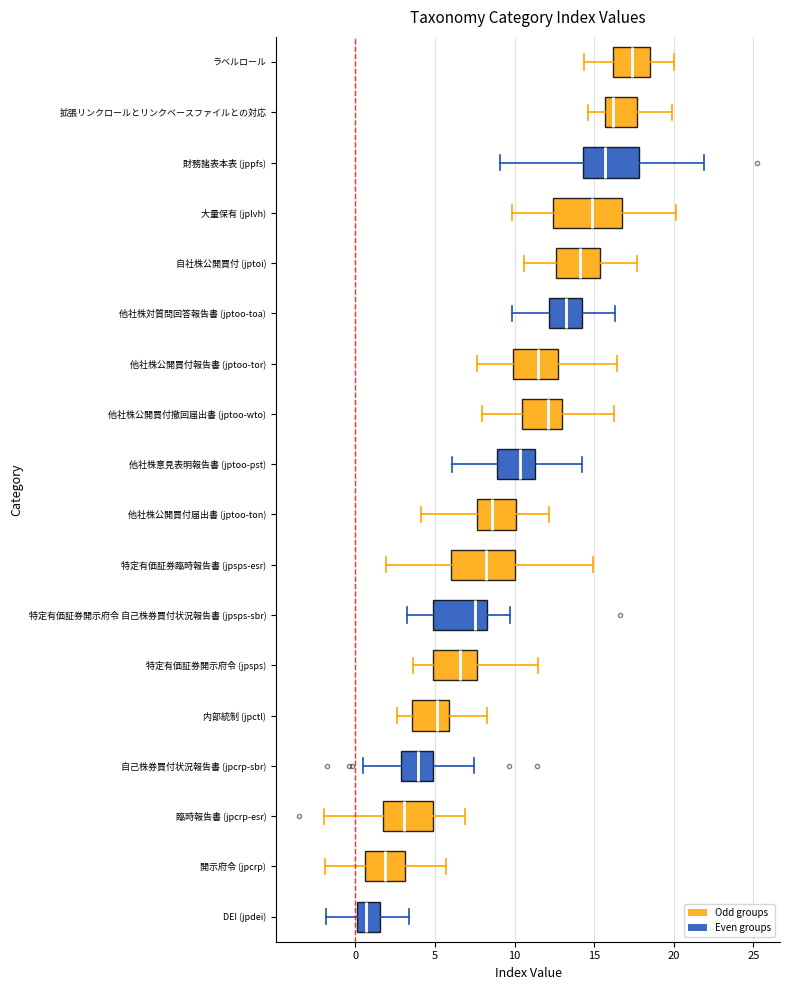

Which box has the furthest to the right median line?

ラベルロール